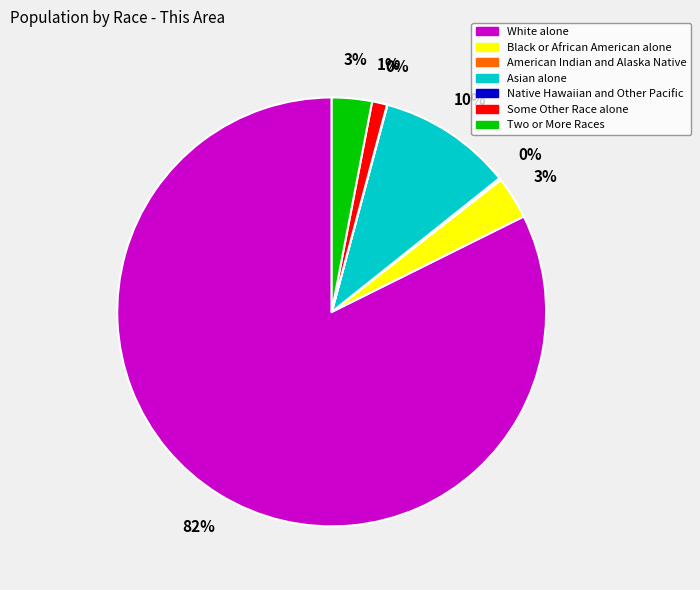

Combined, do Two or More Races and Black or African American alone account for over 50%?

No